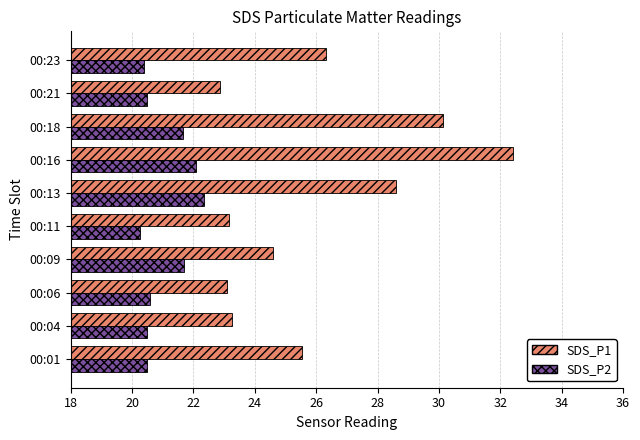

Count the SDS_P2 values in the range 20 to 21.

6